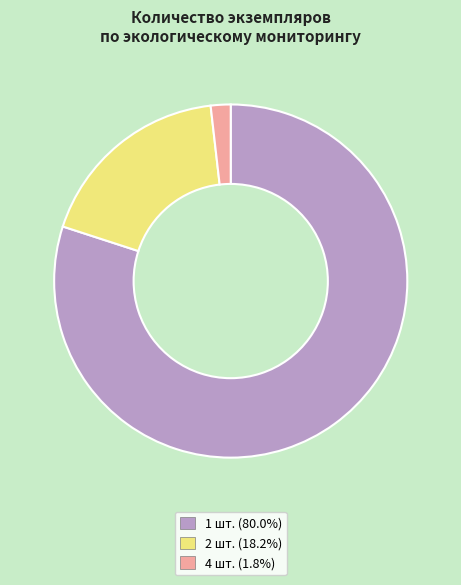

How many segments does this pie chart have?

3